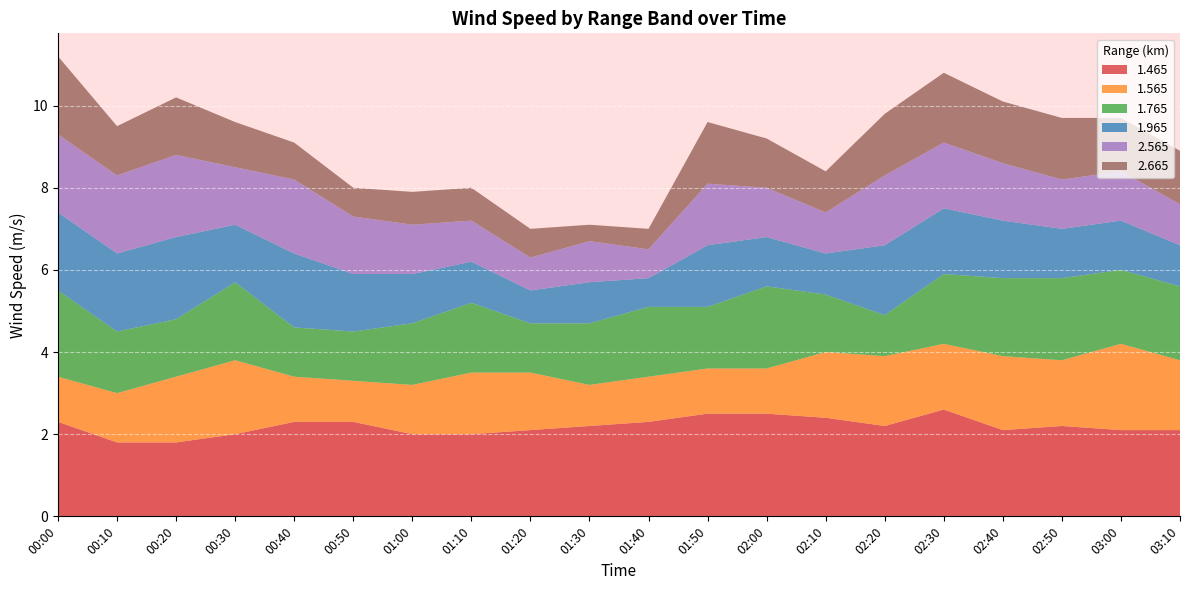

Reading left to right, list all the values displayed in this chart.

1.465: 2.3	1.8	1.8	2.0	2.3	2.3	2.0	2.0	2.1	2.2	2.3	2.5	2.5	2.4	2.2	2.6	2.1	2.2	2.1	2.1
1.565: 1.1	1.2	1.6	1.8	1.1	1.0	1.2	1.5	1.4	1.0	1.1	1.1	1.1	1.6	1.7	1.6	1.8	1.6	2.1	1.7
1.765: 2.1	1.5	1.4	1.9	1.2	1.2	1.5	1.7	1.2	1.5	1.7	1.5	2.0	1.4	1.0	1.7	1.9	2.0	1.8	1.8
1.965: 1.9	1.9	2.0	1.4	1.8	1.4	1.2	1.0	0.8	1.0	0.7	1.5	1.2	1.0	1.7	1.6	1.4	1.2	1.2	1.0
2.565: 1.9	1.9	2.0	1.4	1.8	1.4	1.2	1.0	0.8	1.0	0.7	1.5	1.2	1.0	1.7	1.6	1.4	1.2	1.2	1.0
2.665: 1.9	1.2	1.4	1.1	0.9	0.7	0.8	0.8	0.7	0.4	0.5	1.5	1.2	1.0	1.5	1.7	1.5	1.5	1.3	1.3